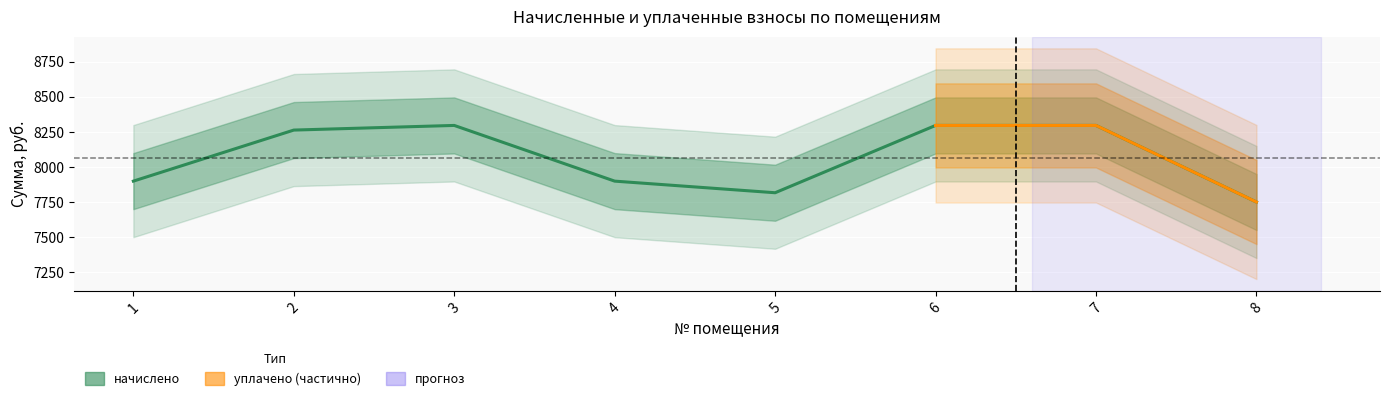

What is the change in value from 5 to 7?

+480.2